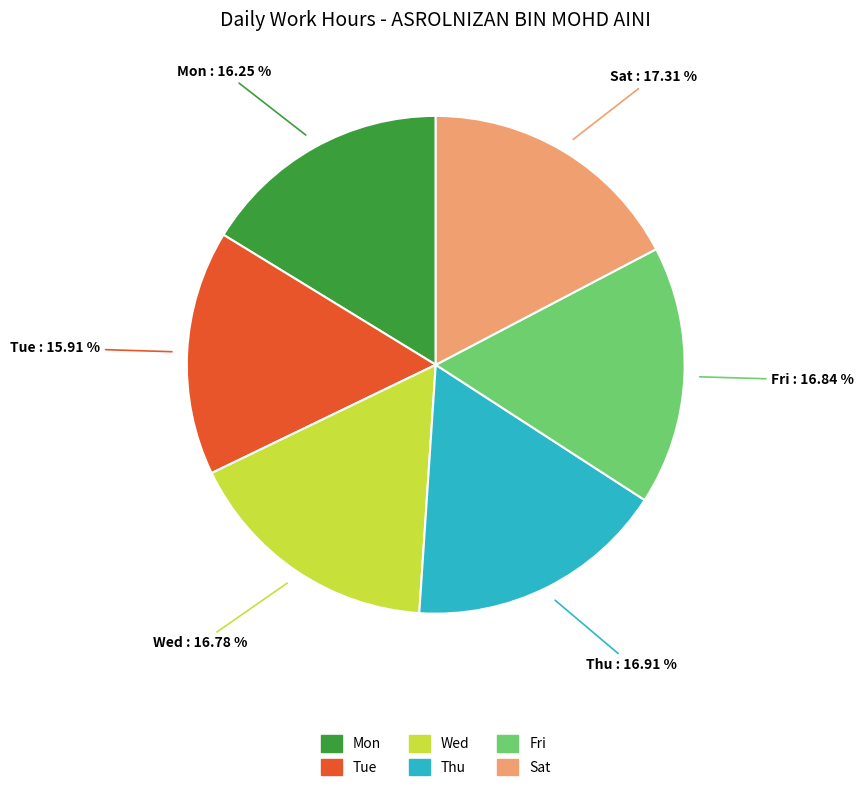

Is there a majority slice in this chart?

No